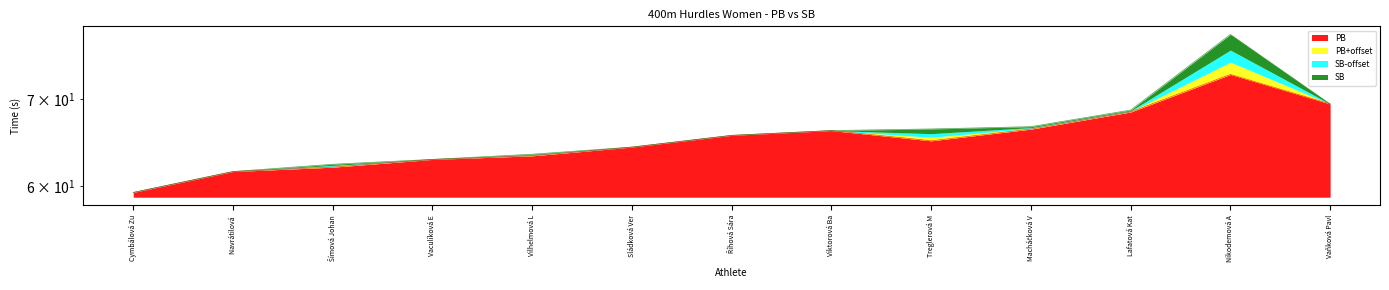

Reading left to right, extract all data points from this chart.

PB: 59.3	61.6	62.1	62.9	63.3	64.3	65.7	66.2	65.0	66.4	68.4	73.2	69.4
SB: 59.3	61.6	62.4	62.9	63.5	64.3	65.7	66.2	66.4	66.7	68.7	78.5	69.4